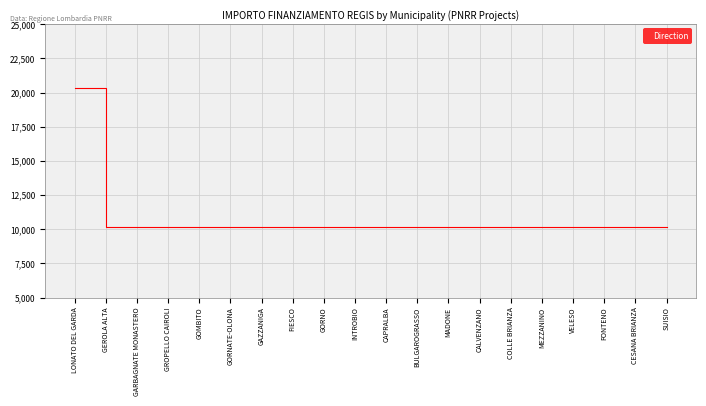

What is the difference between the maximum and minimum values?

10172